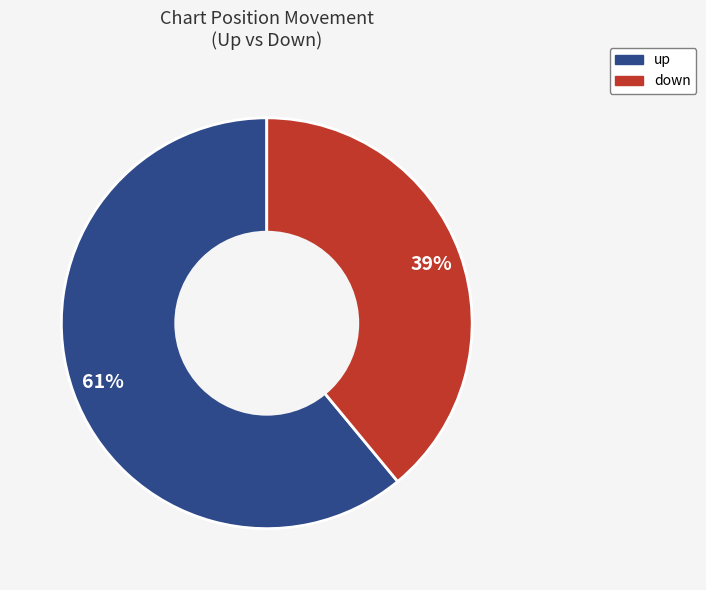

What is the ratio of the value at up to the value at down?

1.6